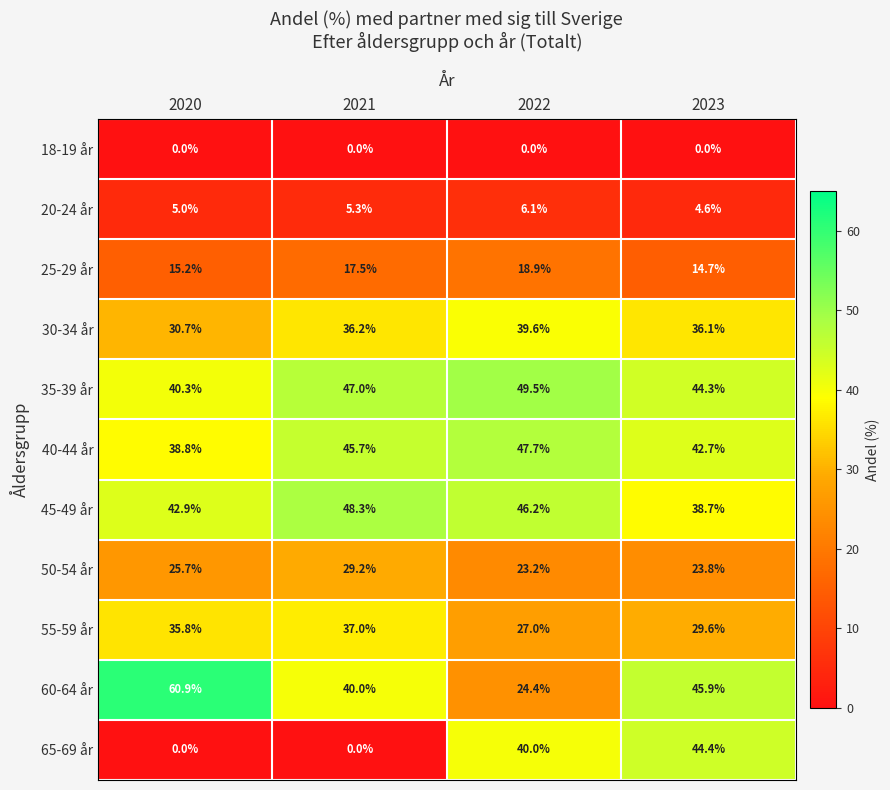

At which label does 60-64 år reach its minimum?

2022